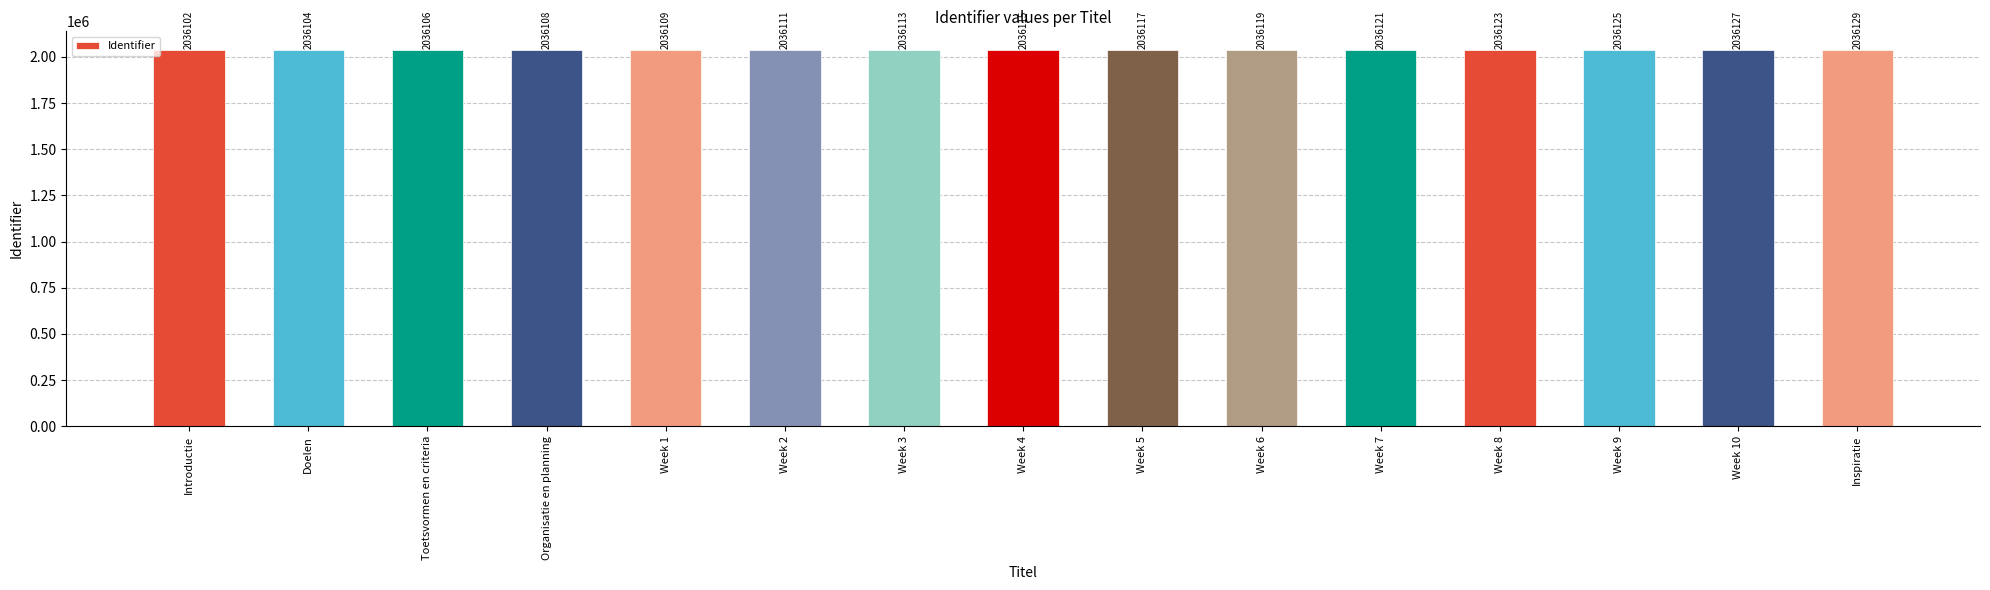

What is the difference between the maximum and minimum values?

27